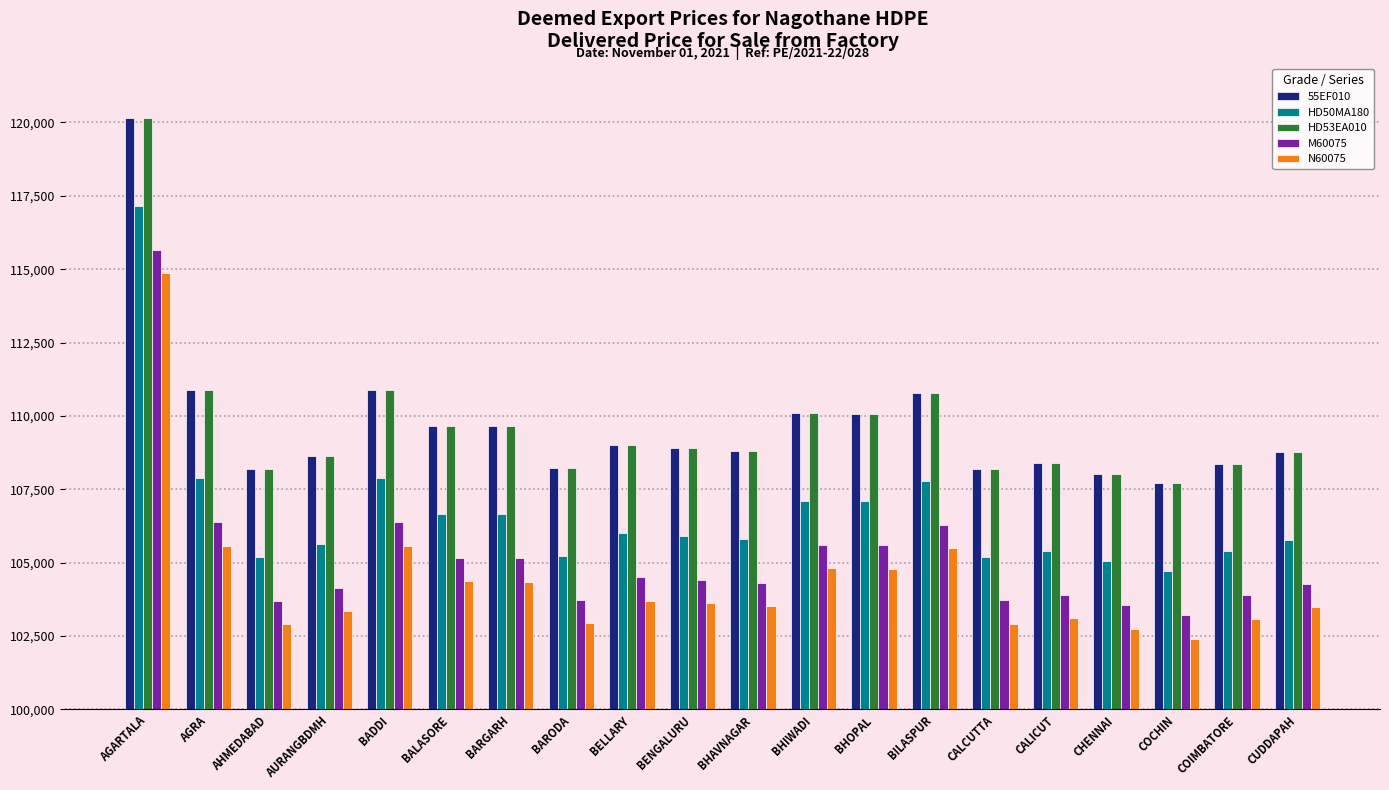

Which category has the lowest value in the HD50MA180 series?

COCHIN